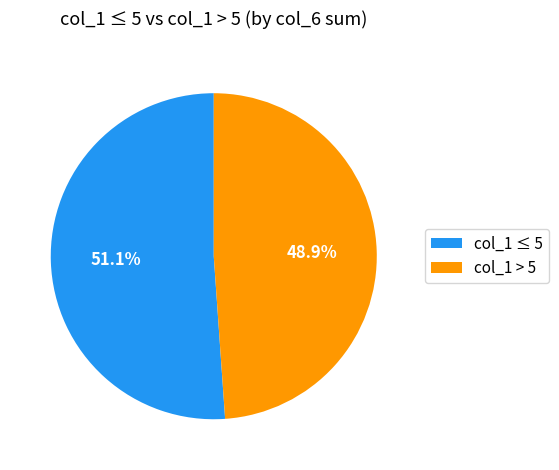

Which slice is the smallest?

col_1 > 5